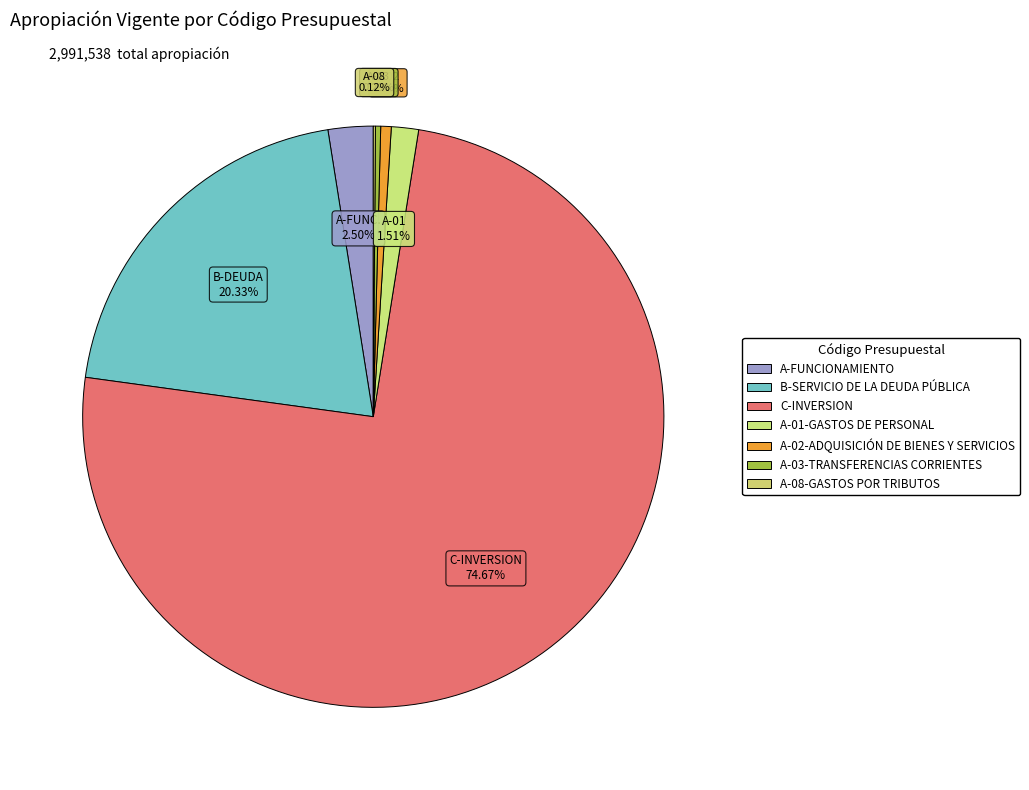

To the nearest percent, what is the difference between the largest and smallest slice percentages?

75%